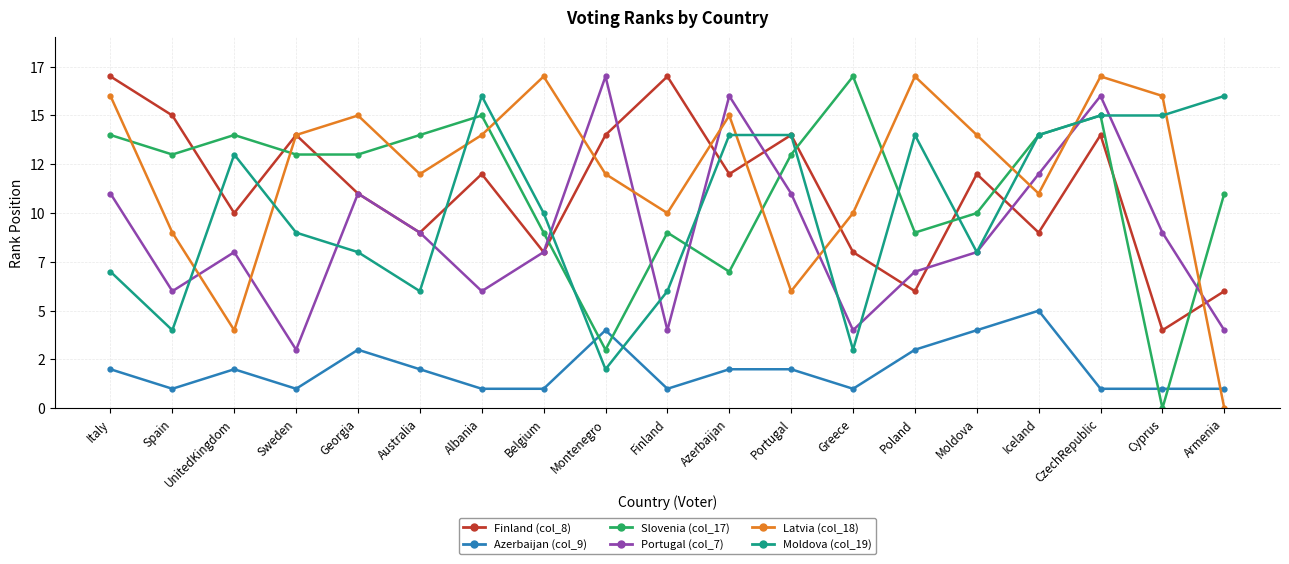

At how many categories does at least one series exceed 1?

19